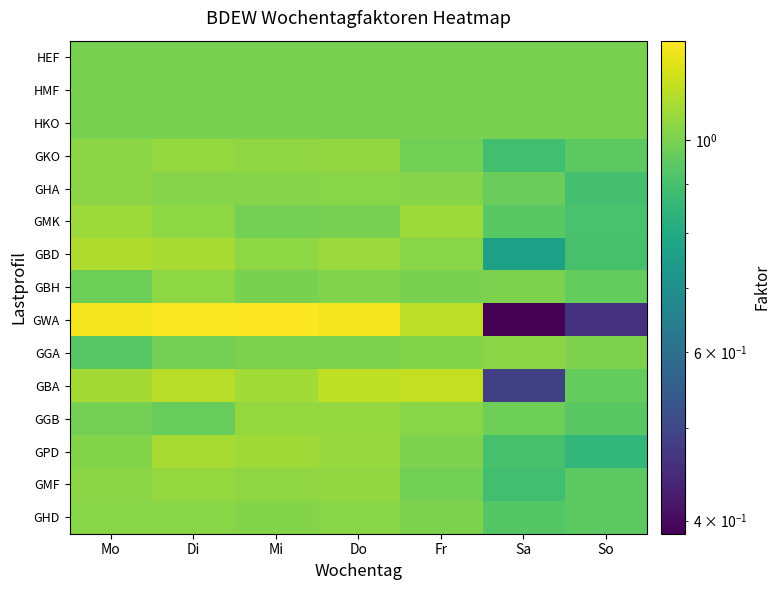

At Sa, list the series in order from smallest to largest.

GWA, GBA, GBD, GKO, GMF, GPD, GHD, GMK, GHA, GGB, HEF, HMF, HKO, GBH, GGA